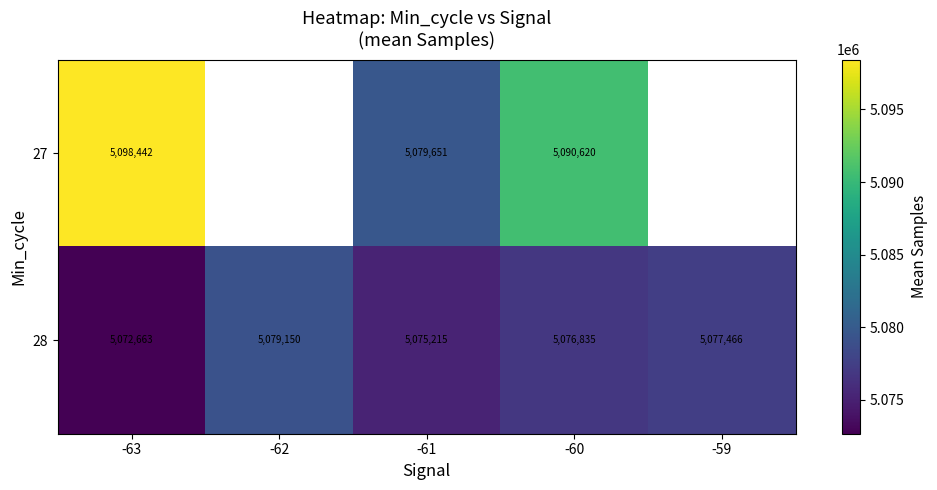

What is the highest value of the 28 series?

5079150.6